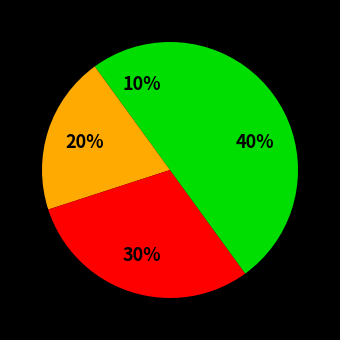

Count the number of slices in the pie.

4